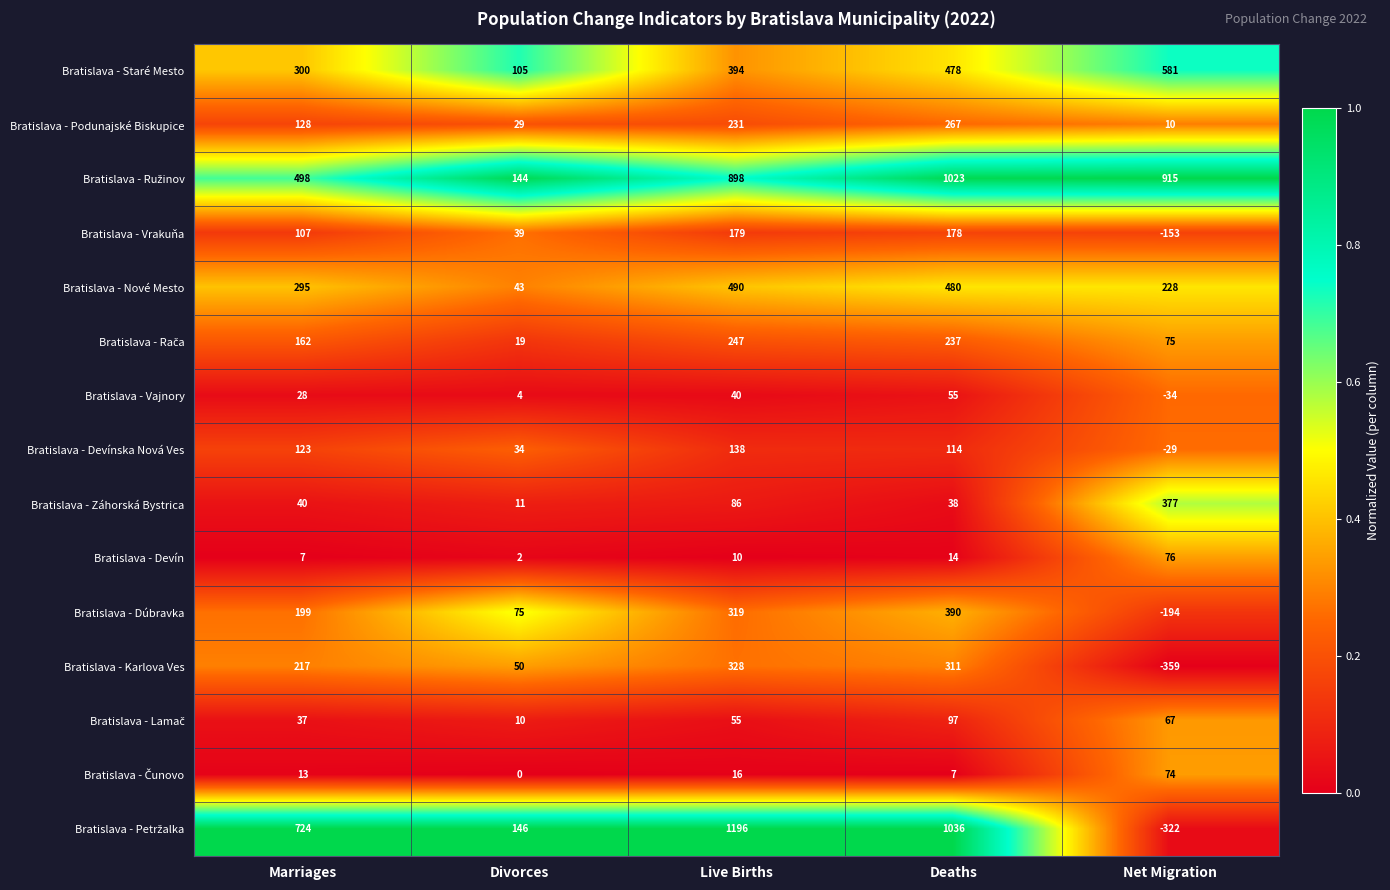

List the labels in order of Bratislava - Vajnory value, smallest first.

Net Migration, Divorces, Marriages, Live Births, Deaths